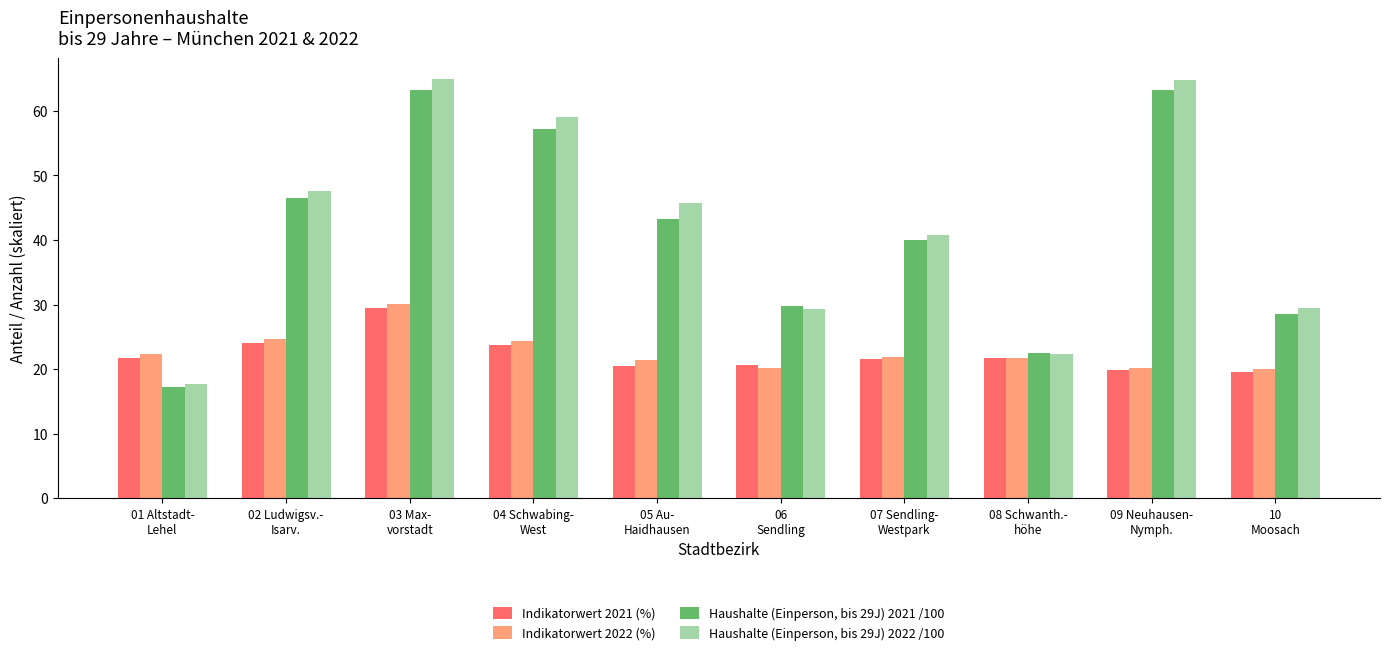

How many data points in Indikatorwert 2022 (%) are less than 21?

3